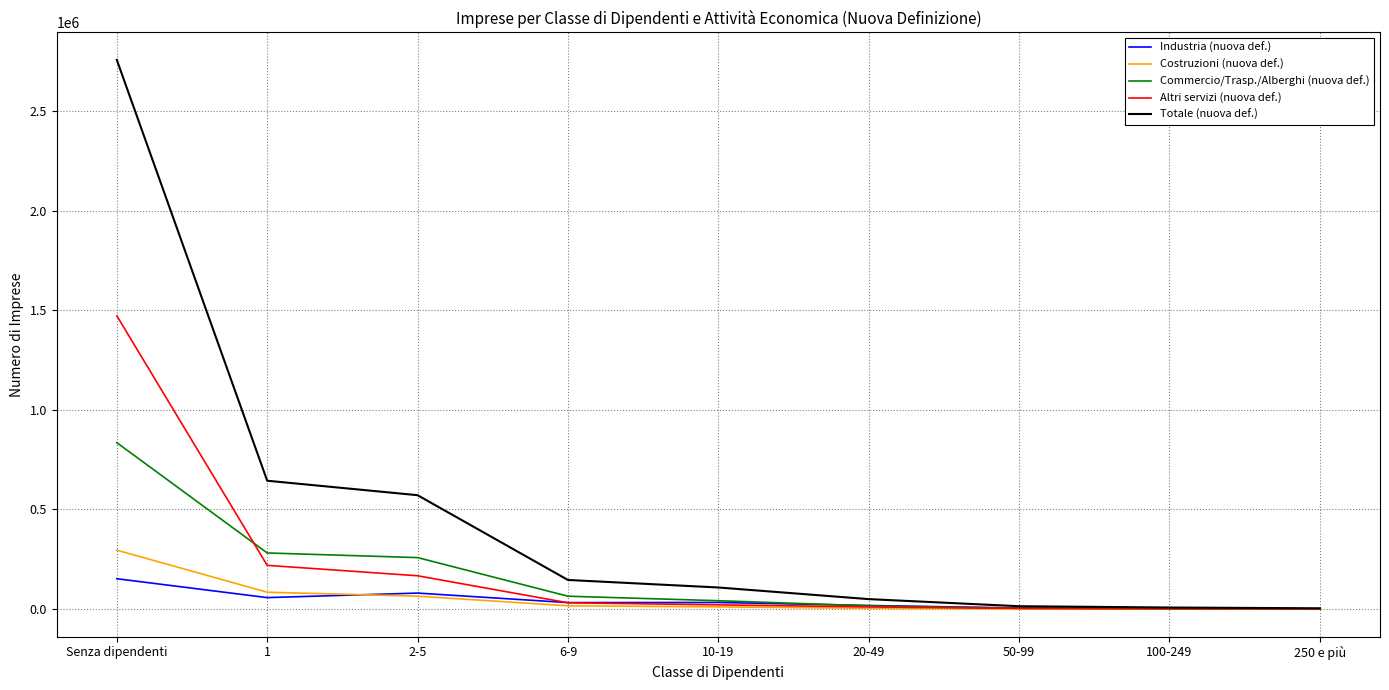

What is the maximum value shown in the chart?

2755872